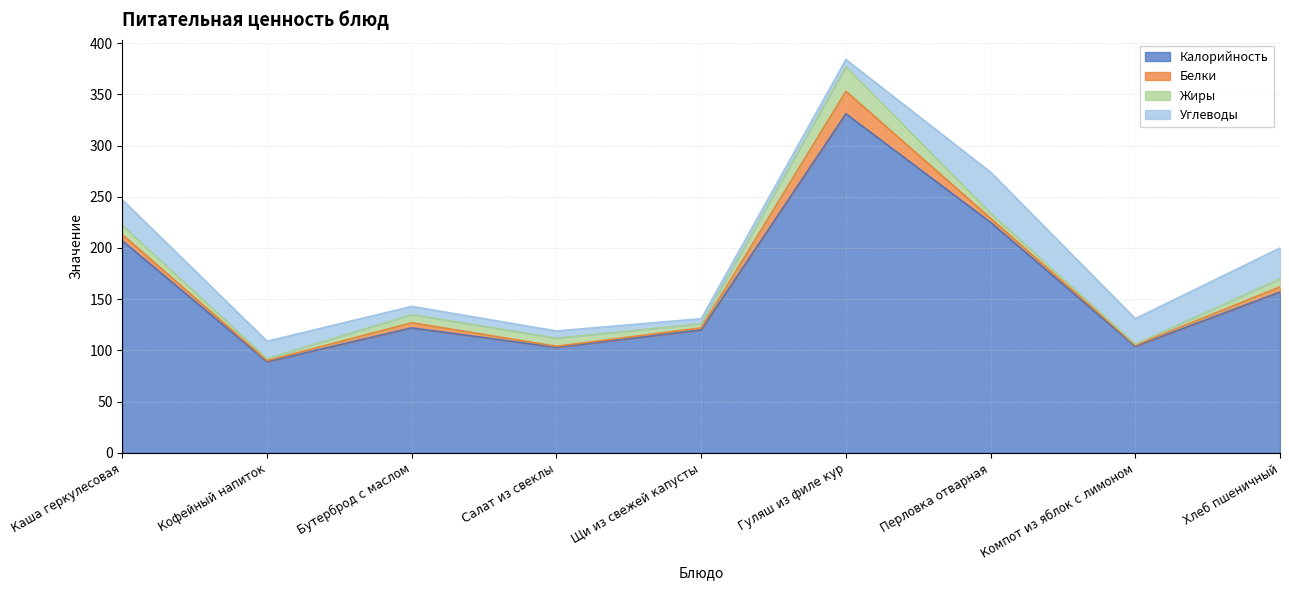

True or false: Углеводы has more than 0 interior local peaks.

True